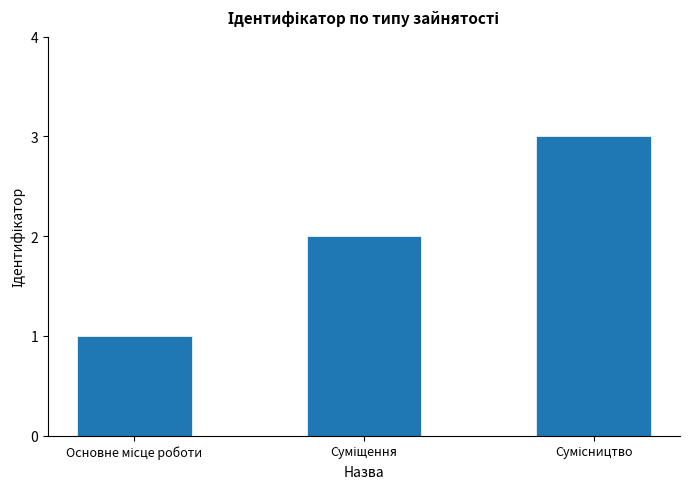

What is the smallest value displayed?

1